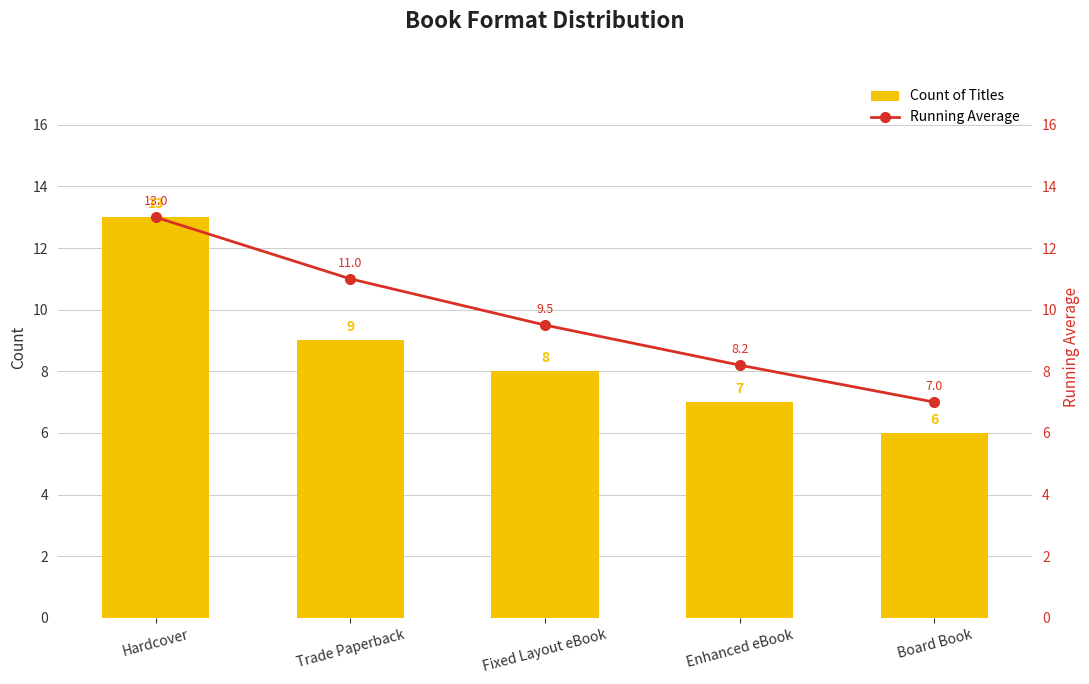

What is the difference between the second highest and second lowest values in the Count of Titles series?

2